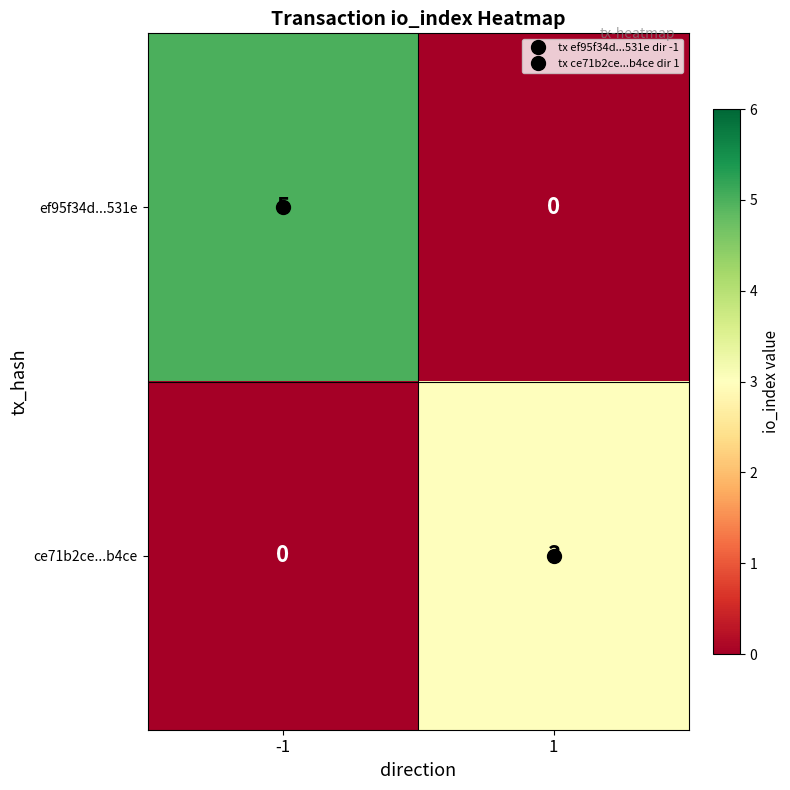

List the series in order of their overall mean, lowest first.

ce71b2ce...b4ce, ef95f34d...531e